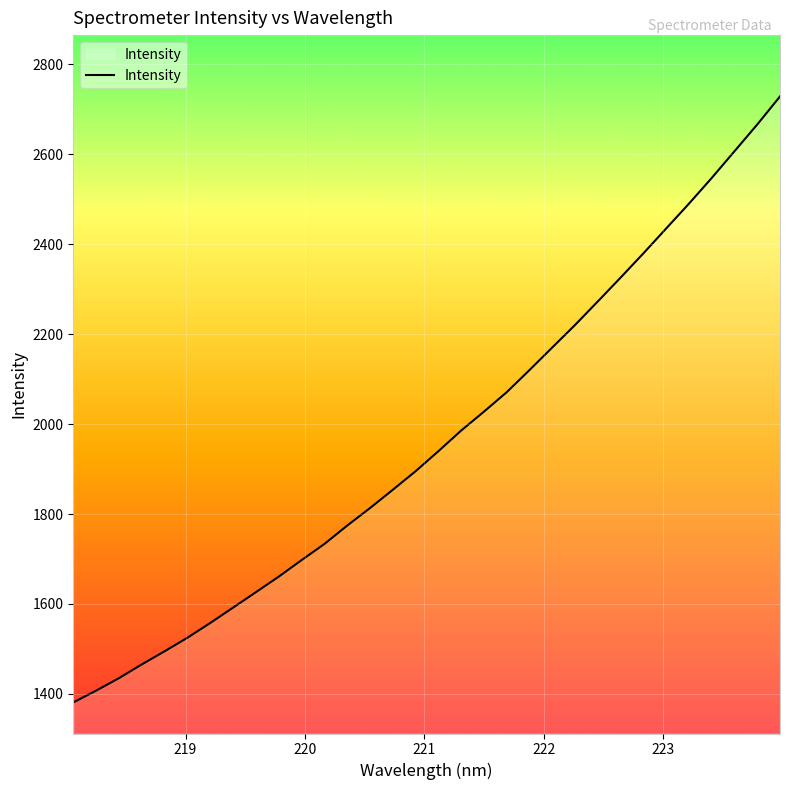

What is the greatest value displayed?

2728.8